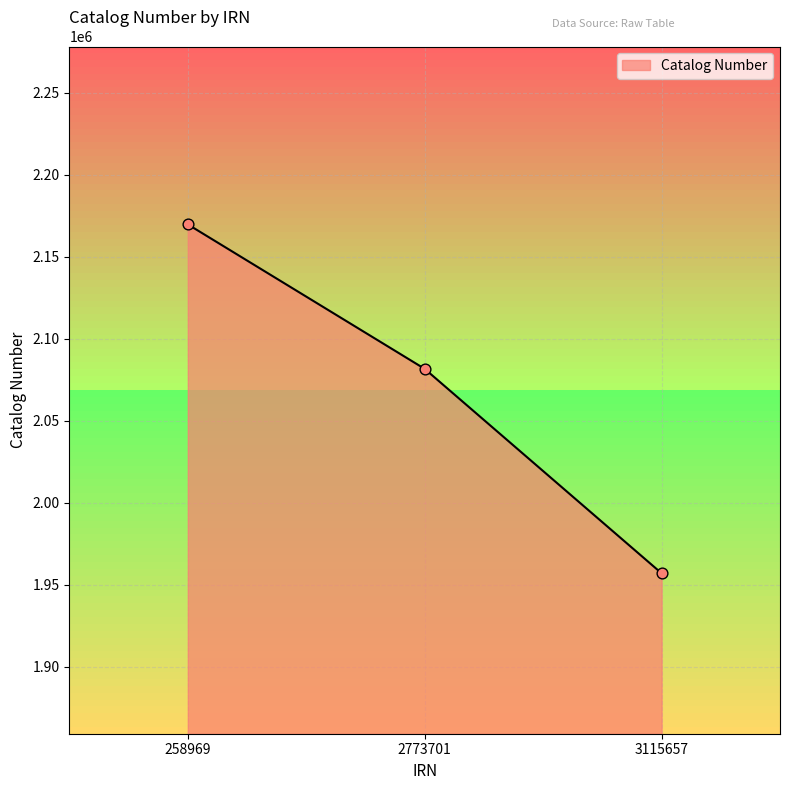

Approximately how many times larger is the value at 258969 compared to 3115657?

1.1